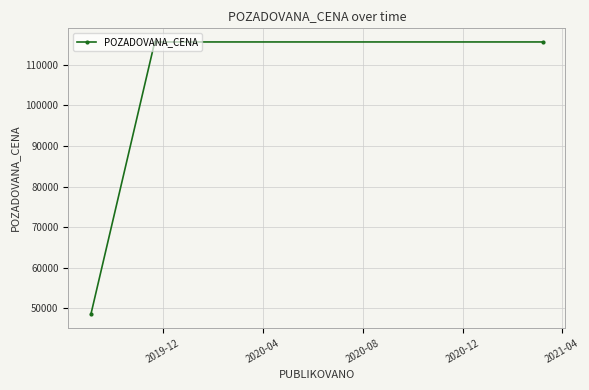

Count the values in the range 48485 to 115643.

3